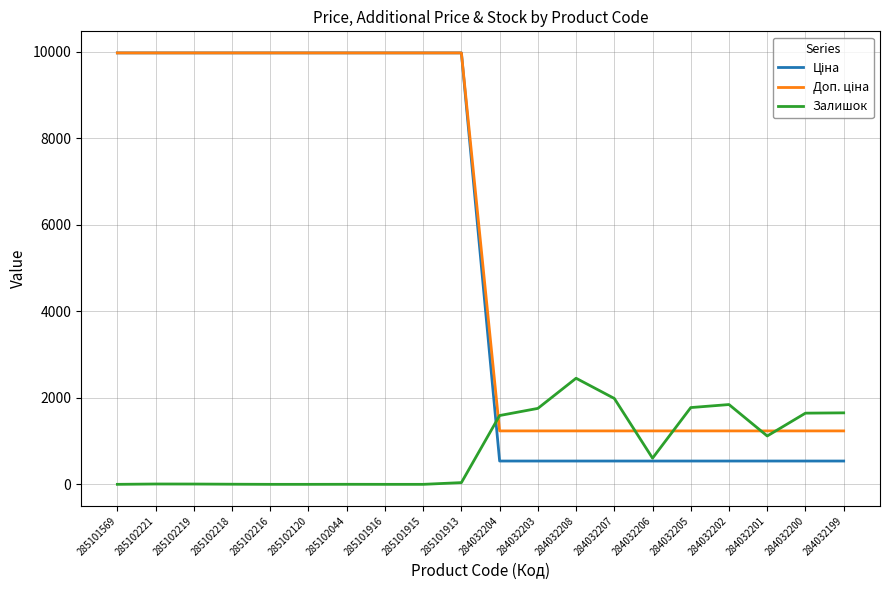

Is it true that Залишок equals 0.0 at 285102120?

True